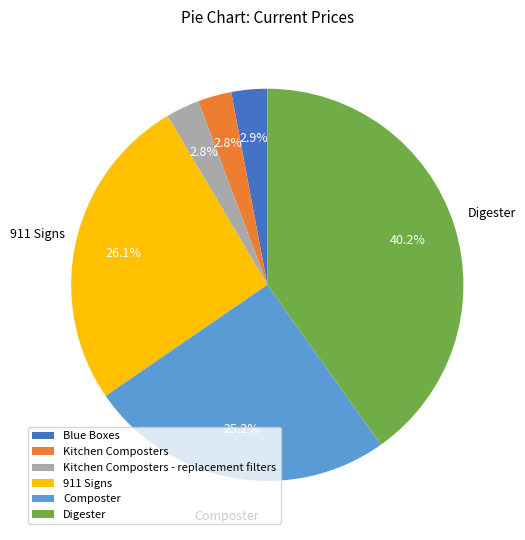

Does Kitchen Composters - replacement filters represent more than half of the total?

No